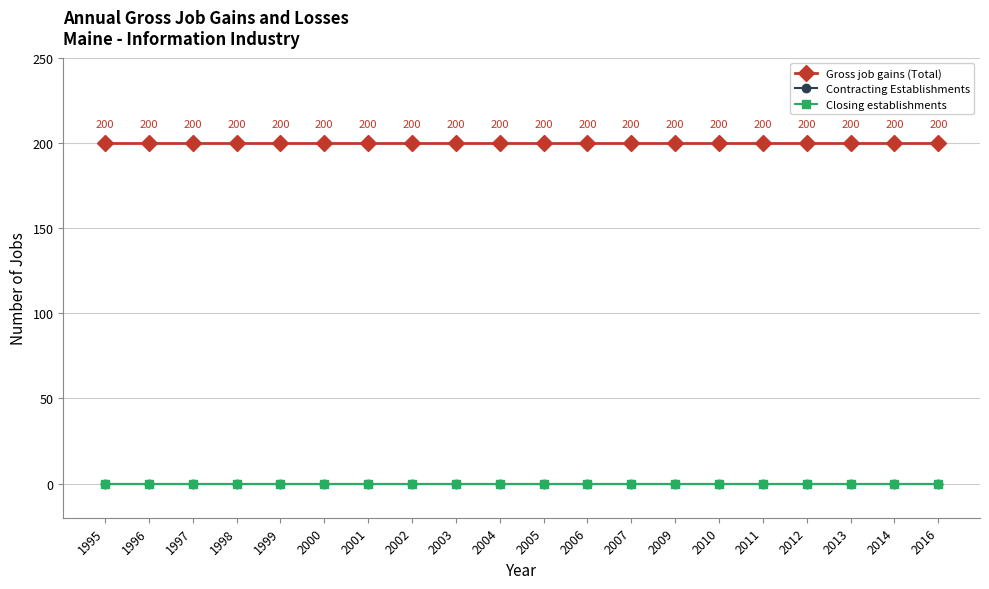

At which label is Contracting Establishments closest to 0?

1995